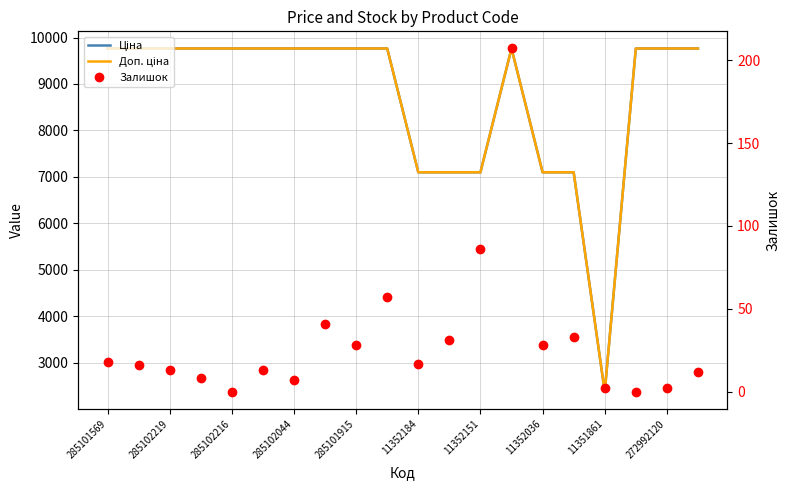

How many lines are shown in the chart?

3